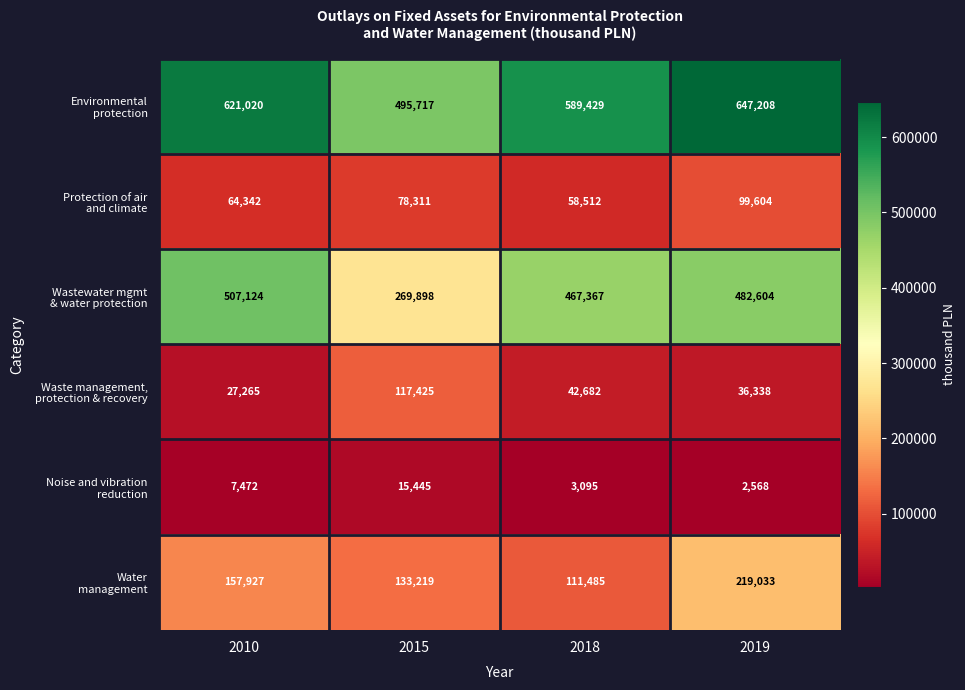

Count the number of categories in the chart.

4